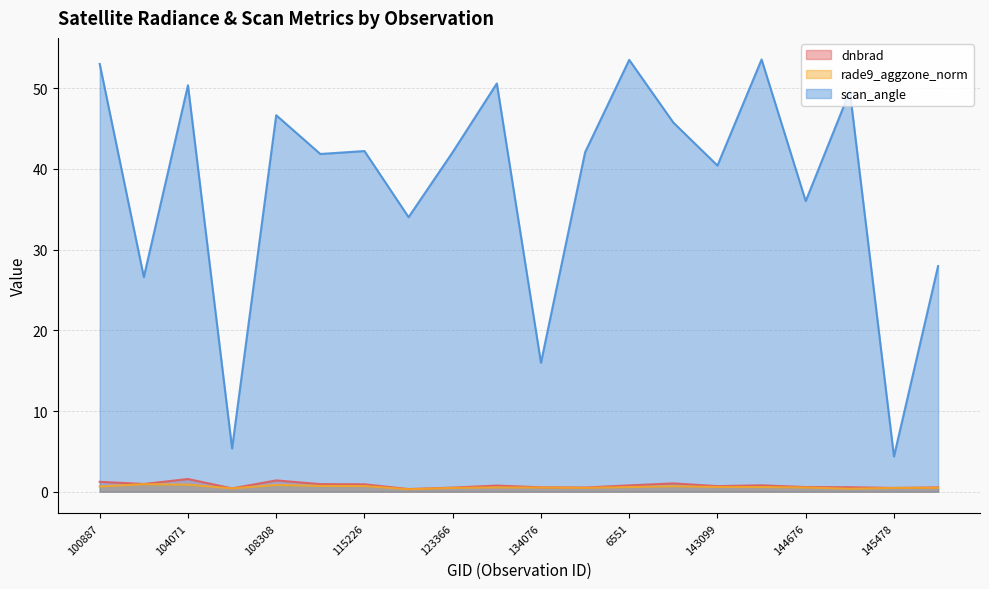

What is the spread (max minus min) of values at 123366?

41.6